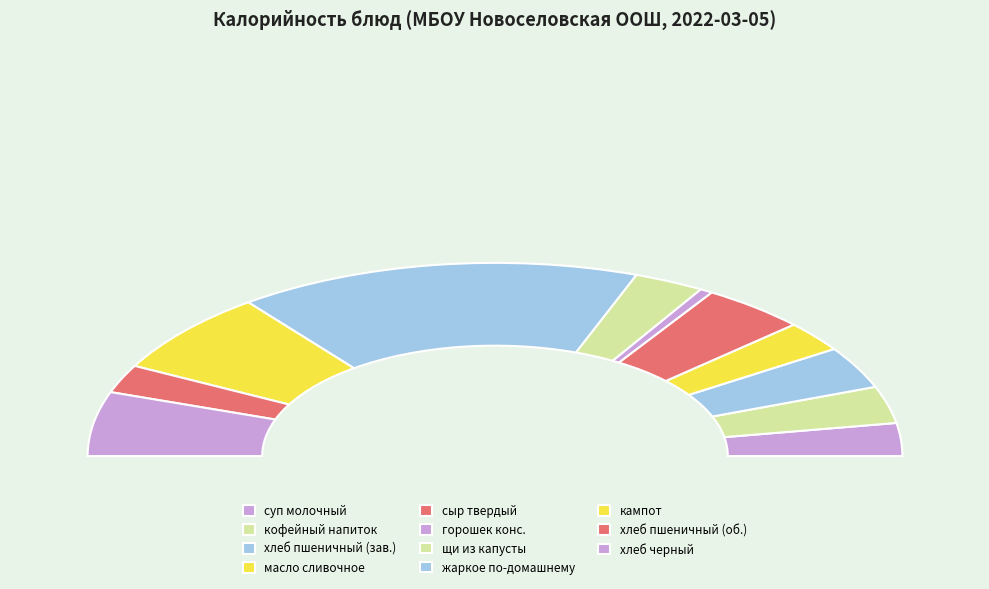

Is it true that сыр твердый is 23% of the pie?

False